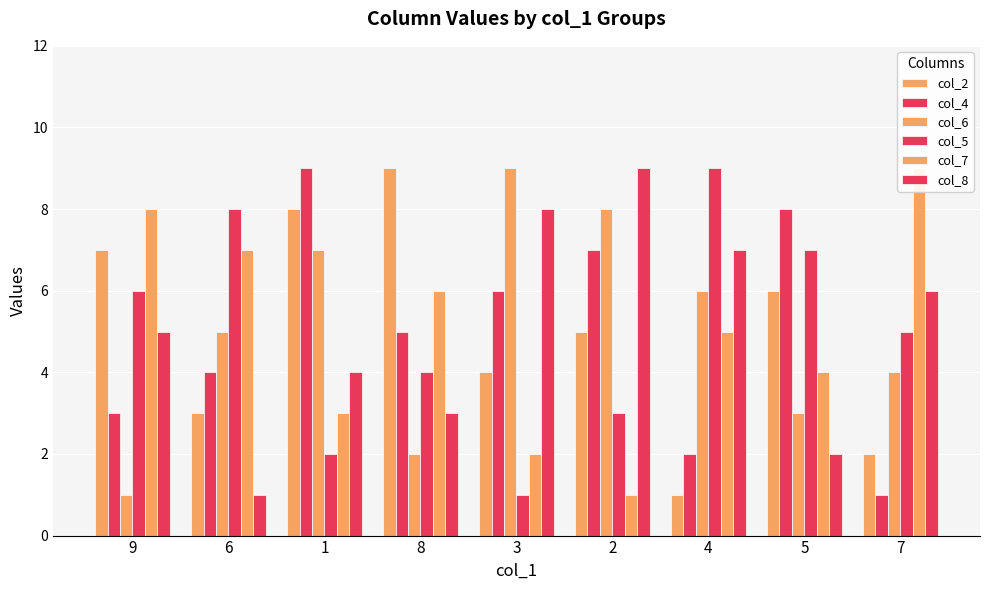

What are all the series names shown in the legend?

col_2, col_4, col_6, col_5, col_7, col_8